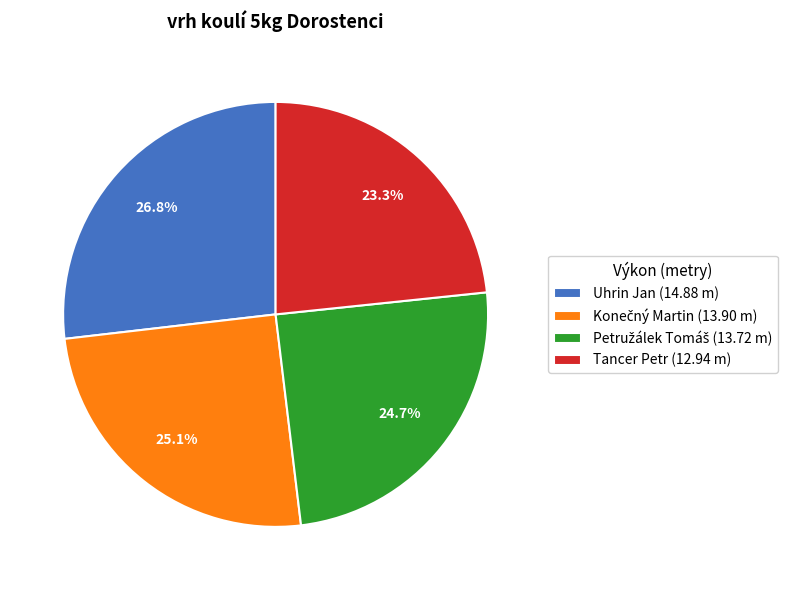

What portion of the pie excludes Uhrin Jan (14.88 m)?

73.2%